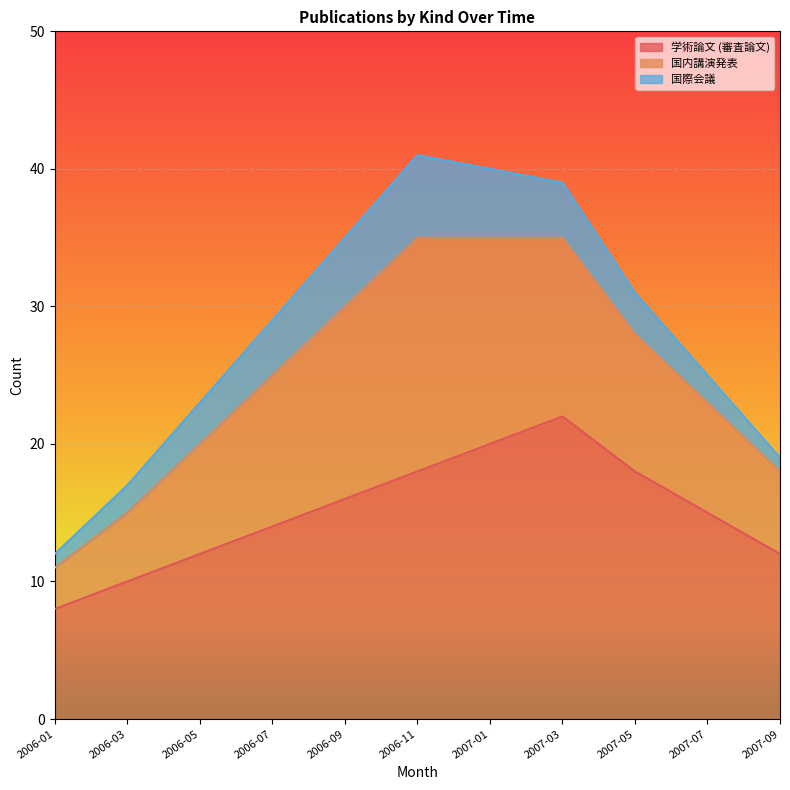

Rank the categories by 学術論文 (審査論文) value from highest to lowest.

2007-03, 2007-01, 2006-11, 2007-05, 2006-09, 2007-07, 2006-07, 2006-05, 2007-09, 2006-03, 2006-01